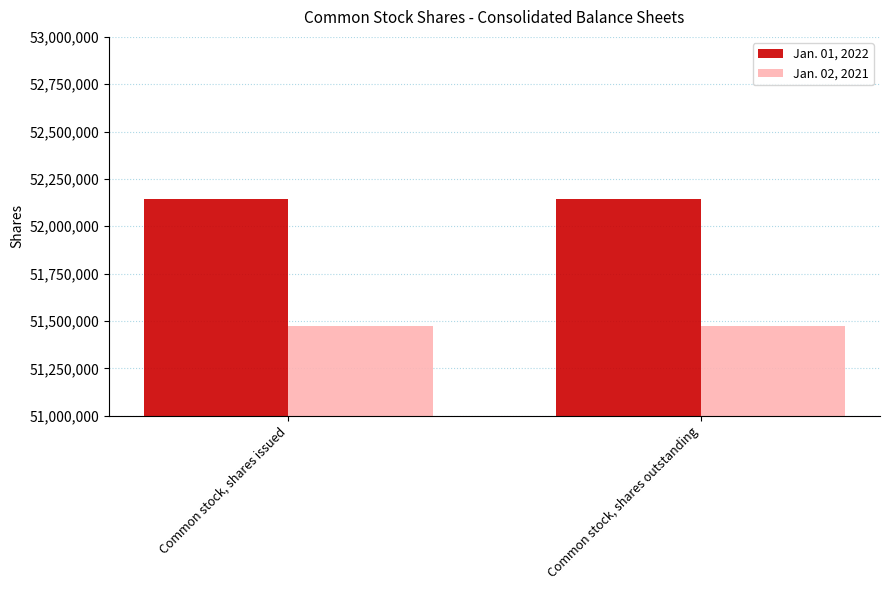

What is the sum of all Jan. 02, 2021 values?

102948068